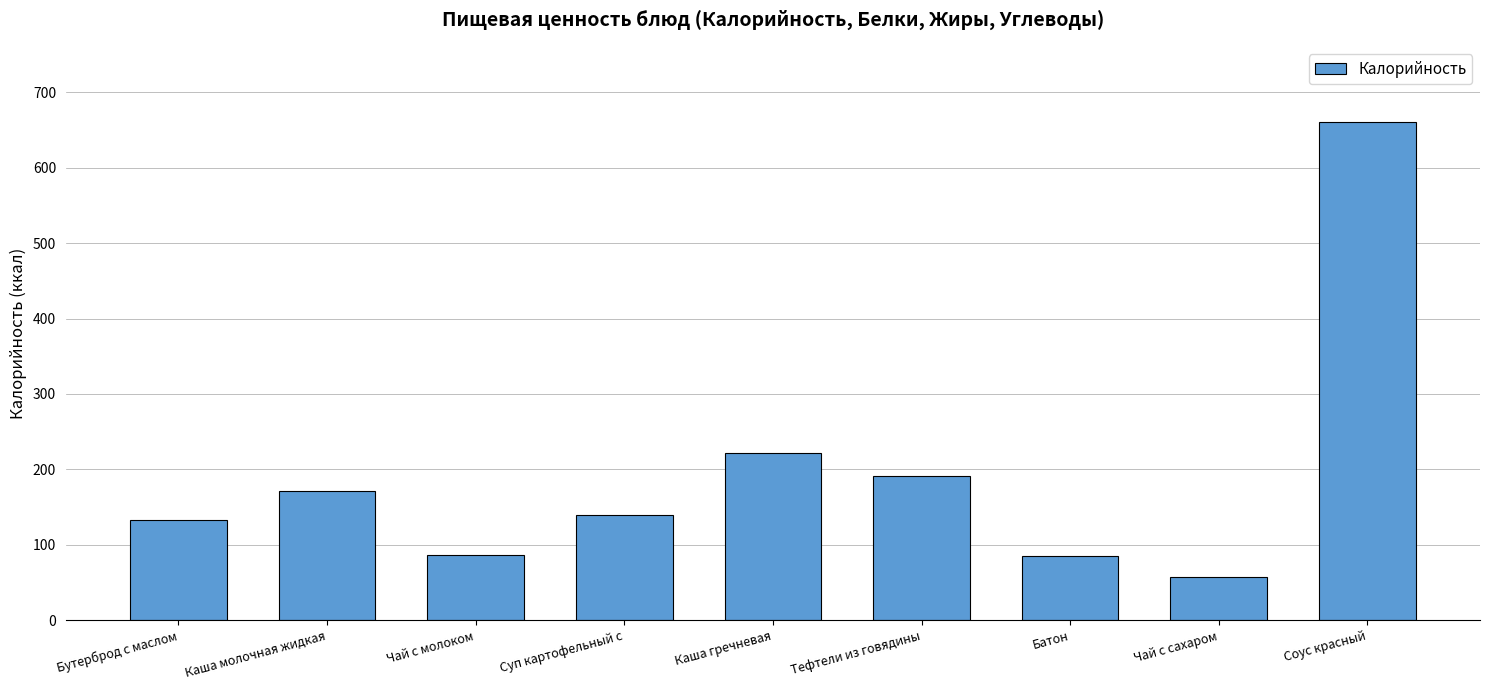

Where is the data nearest to the value 359?

Каша гречневая